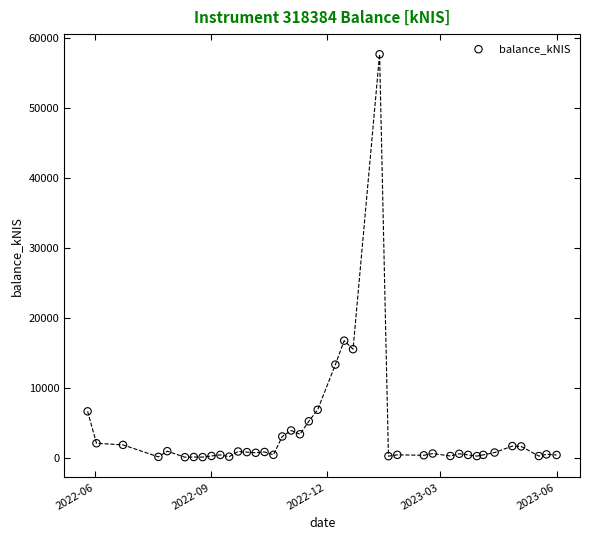

What Y value in the scatter plot is closest to 28850?

16716.3